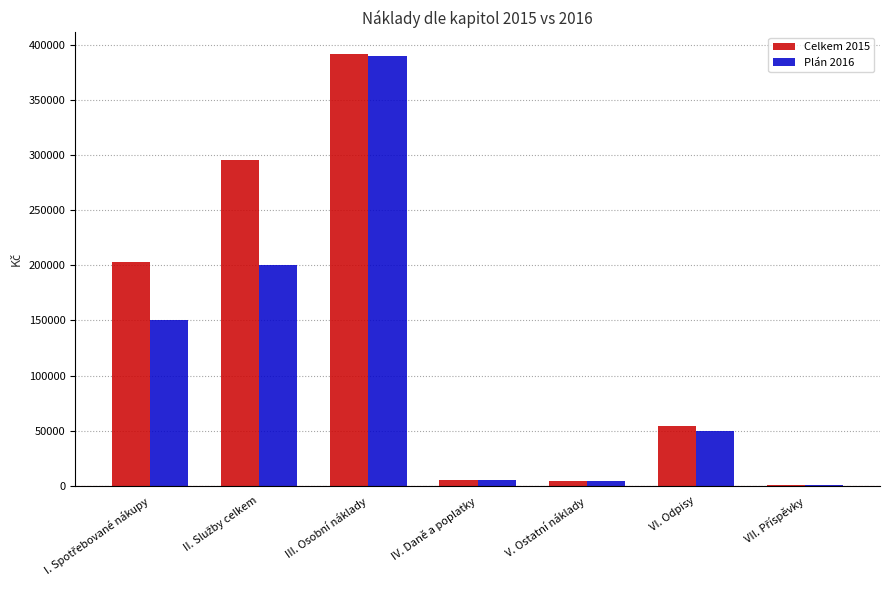

What is the maximum value shown in the chart?

391502